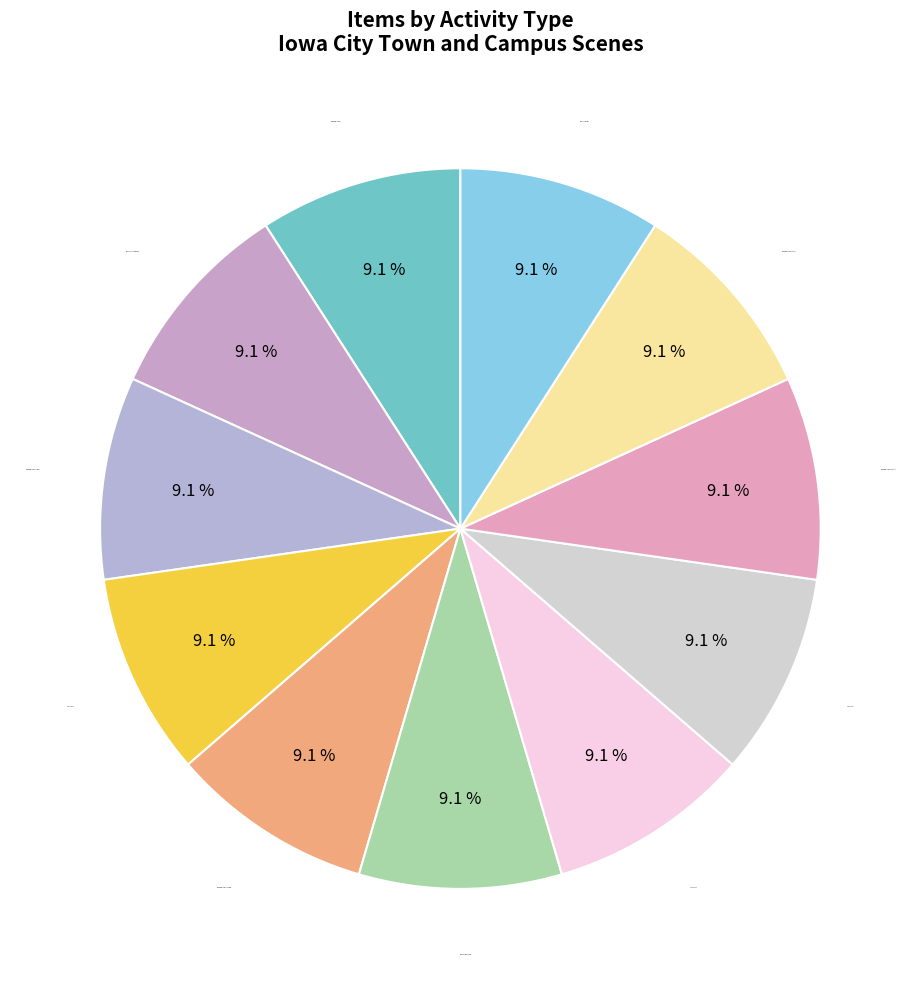

Combined, do Art Project and Marching Musical account for over 50%?

No